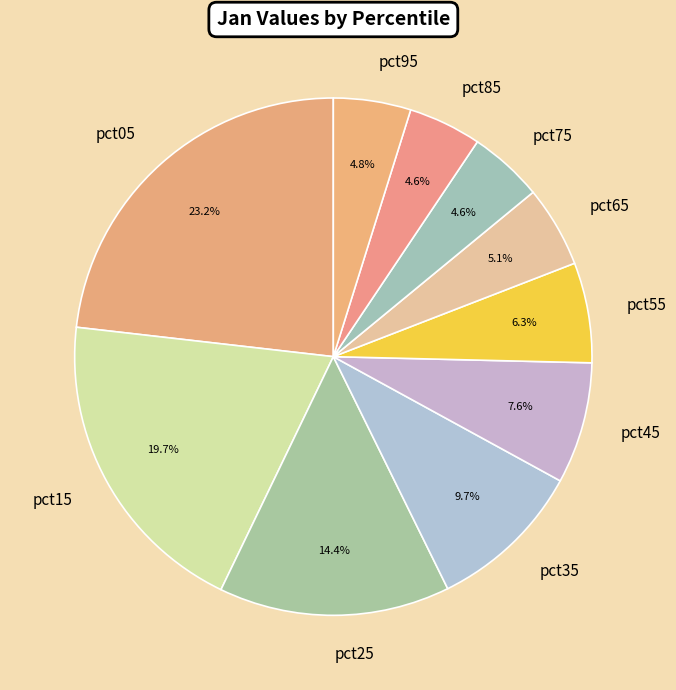

What percentage is NOT represented by pct45?

92.4%